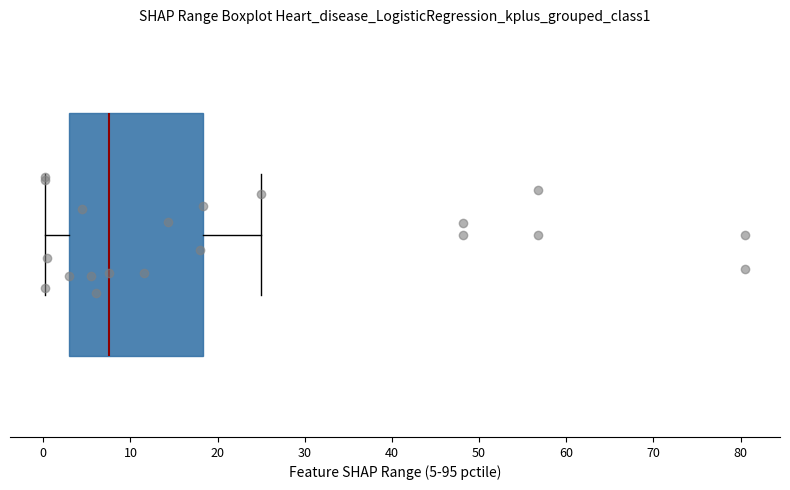

Transcribe this box plot: give where the median line is, the range the box spans, and where the two whiskers end, as read against the x-axis. The values are not printed on the chart, so give them approximately, as read against the axis.

median 8, box 3 to 18, whiskers 0 to 25